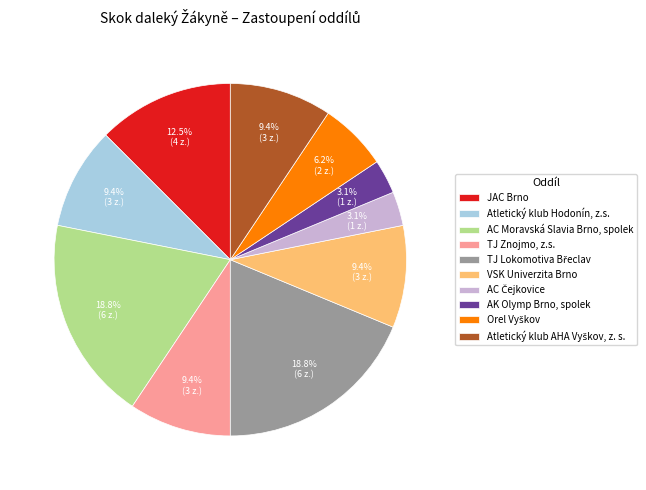

What percentage is NOT represented by TJ Znojmo, z.s.?

90.6%